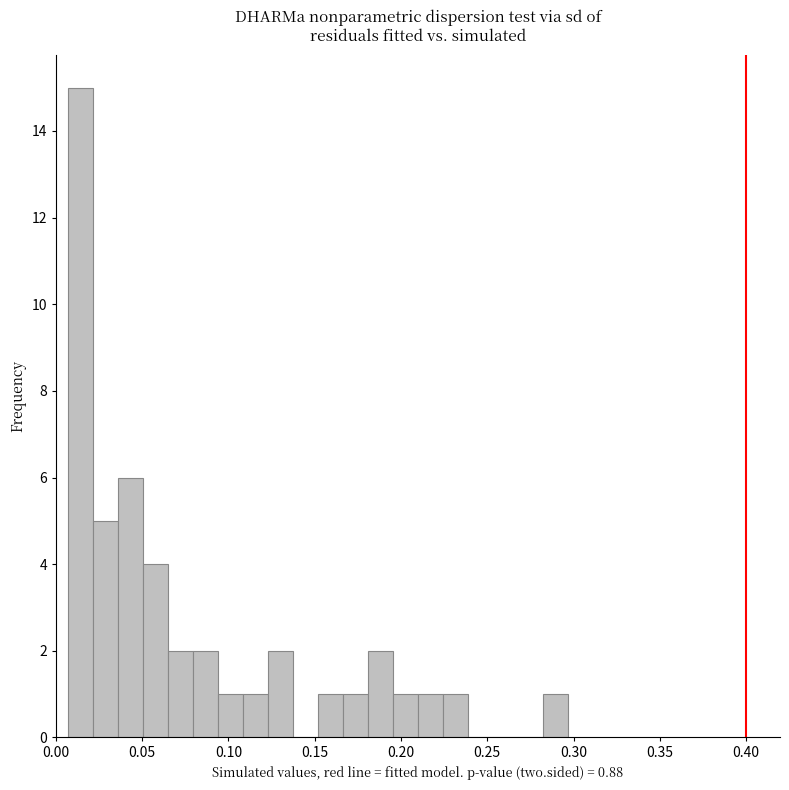

Read against the x-axis, roughly where is the centre of the tallest bar?

0.015